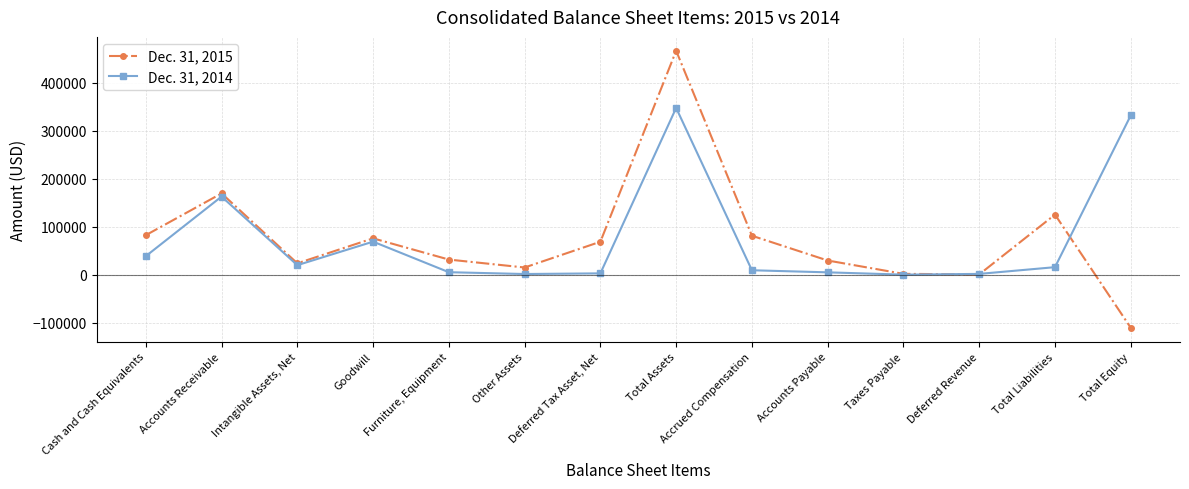

At which category is the sum across all series the highest?

Total Assets